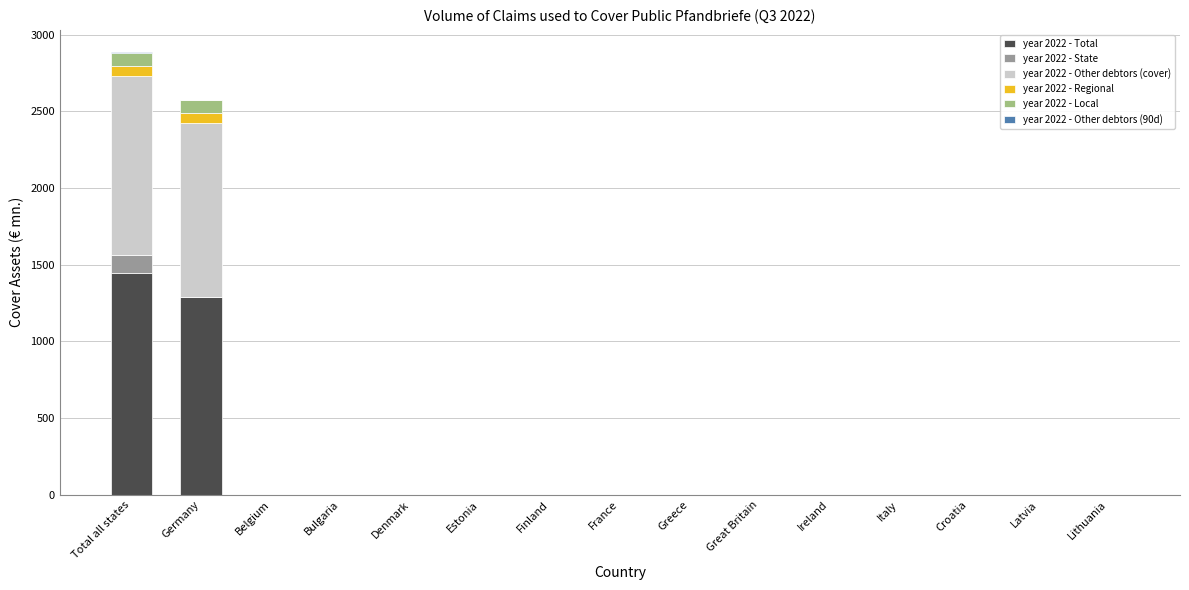

At which label is year 2022 - Total closest to 721?

Germany